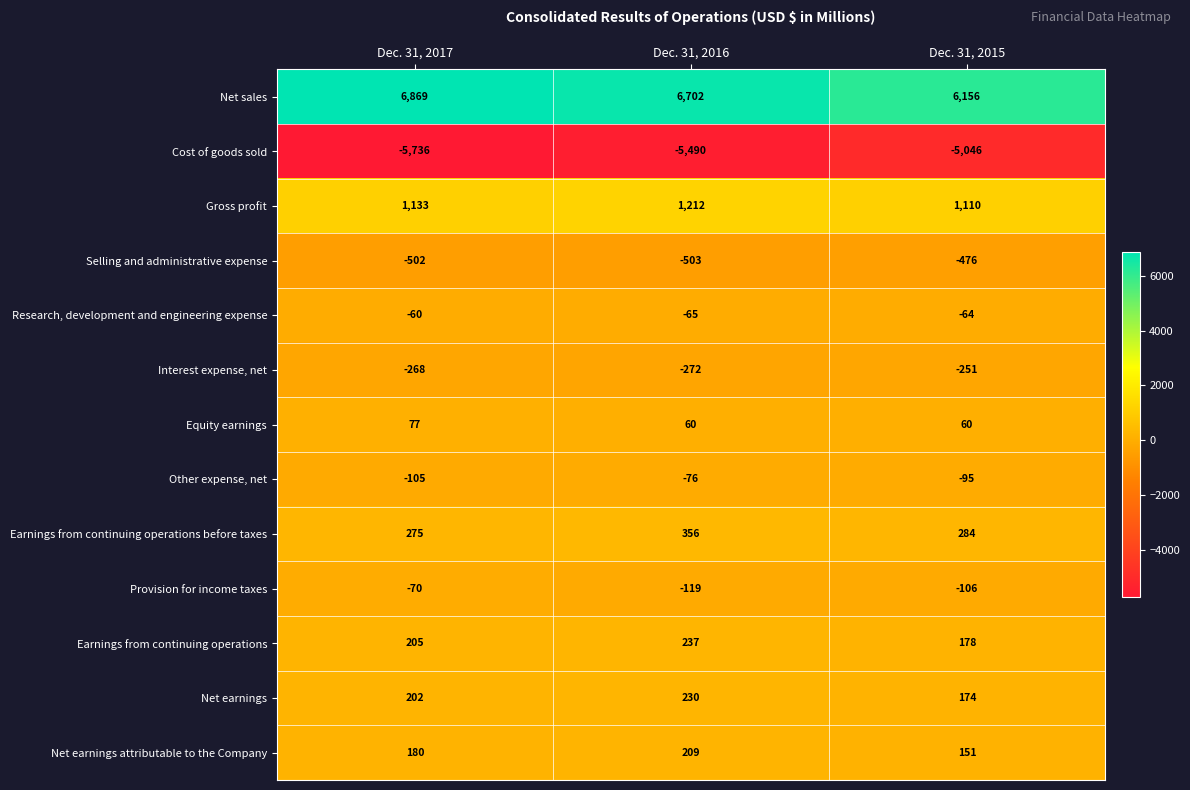

What is the spread (max minus min) of values at Dec. 31, 2015?

11202